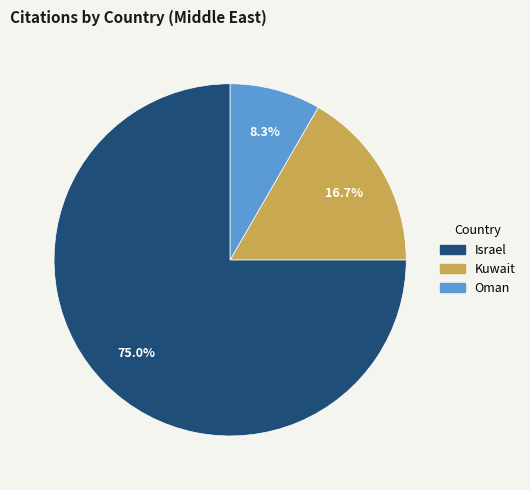

To the nearest percent, what is the combined percentage of Israel and Oman?

83%